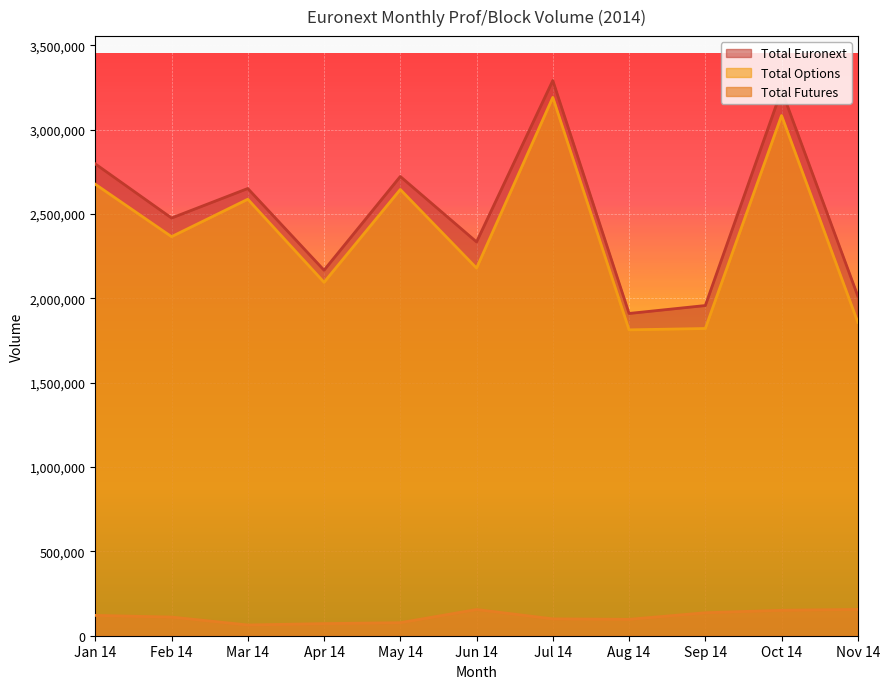

True or false: Total Options and Total Euronext intersect in this chart.

False